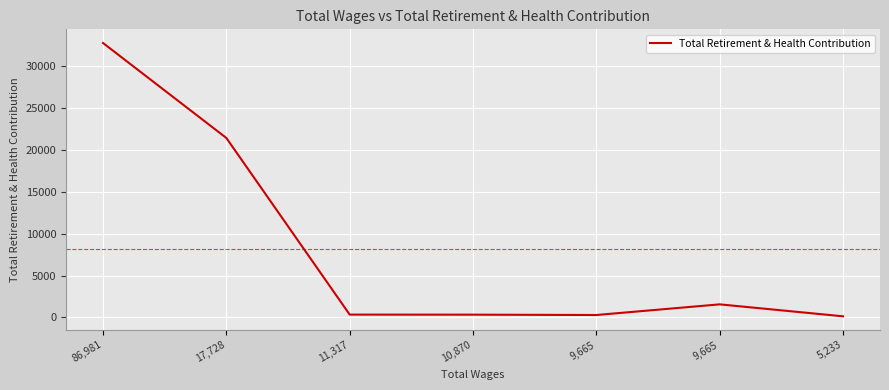

How many interior local valleys (lower than both neighbors) does the data have?

1